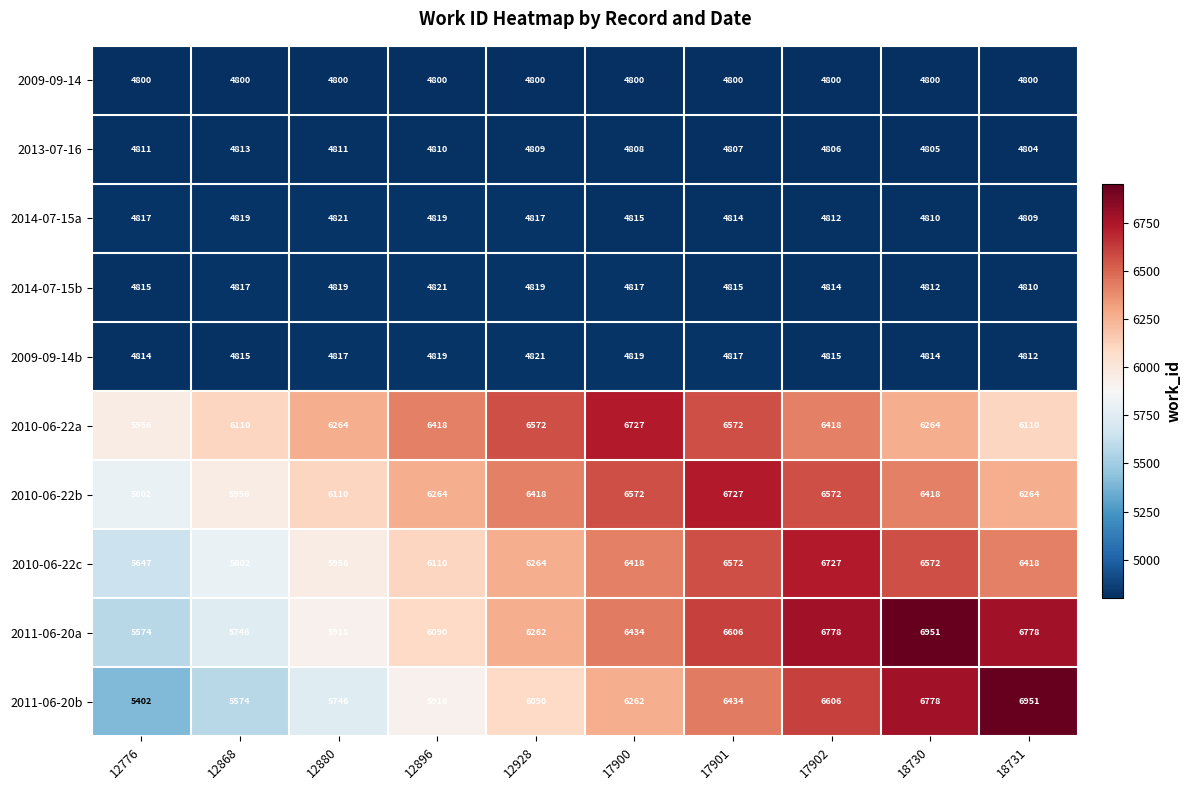

The value of 2010-06-22b at 12880 is 6110. True or false?

True